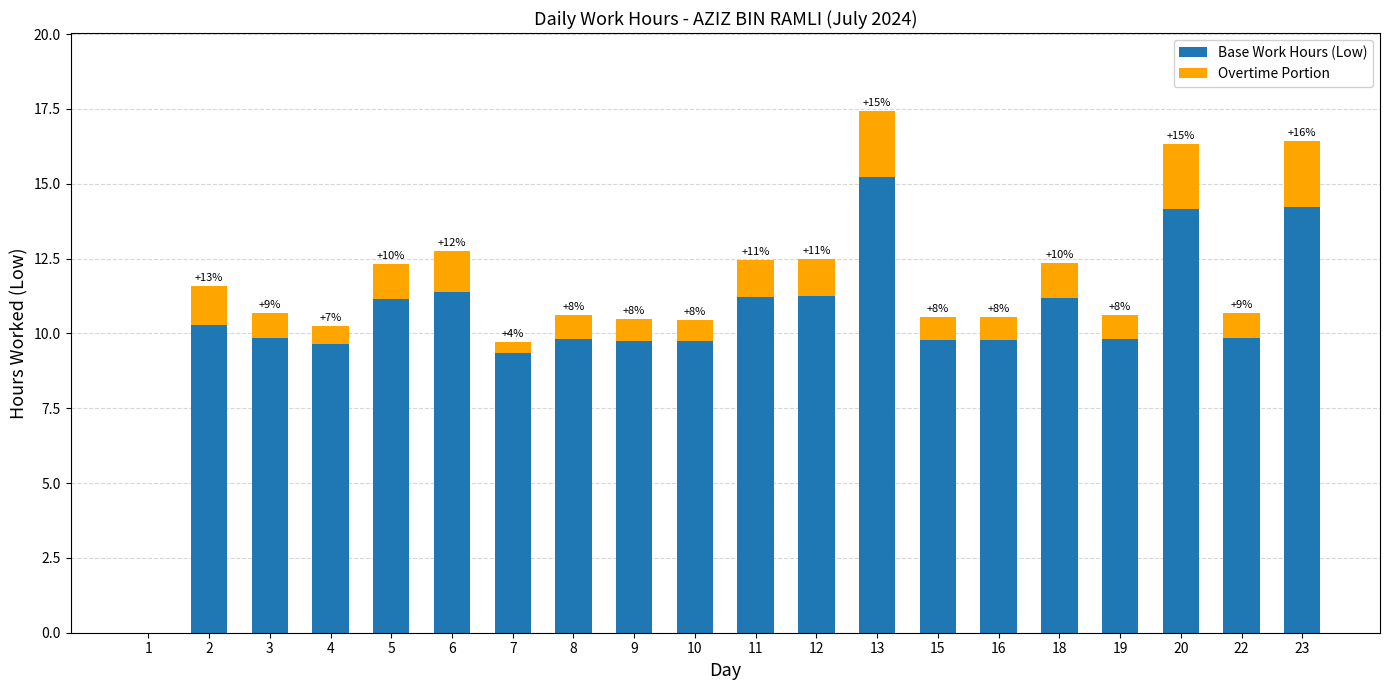

Which category has the highest value in the Base Work Hours (Low) series?

13